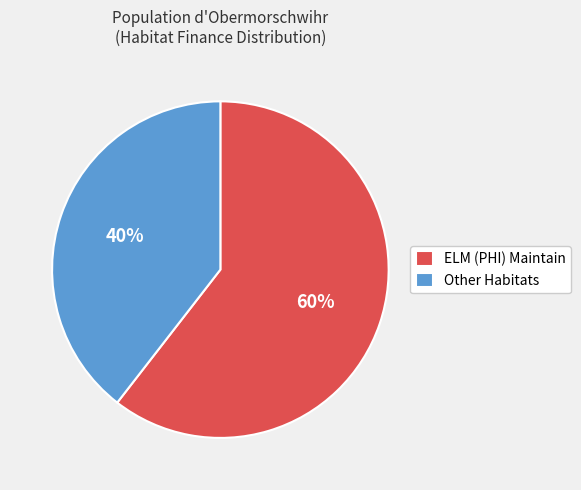

What is the largest slice in the pie chart?

ELM (PHI) Maintain